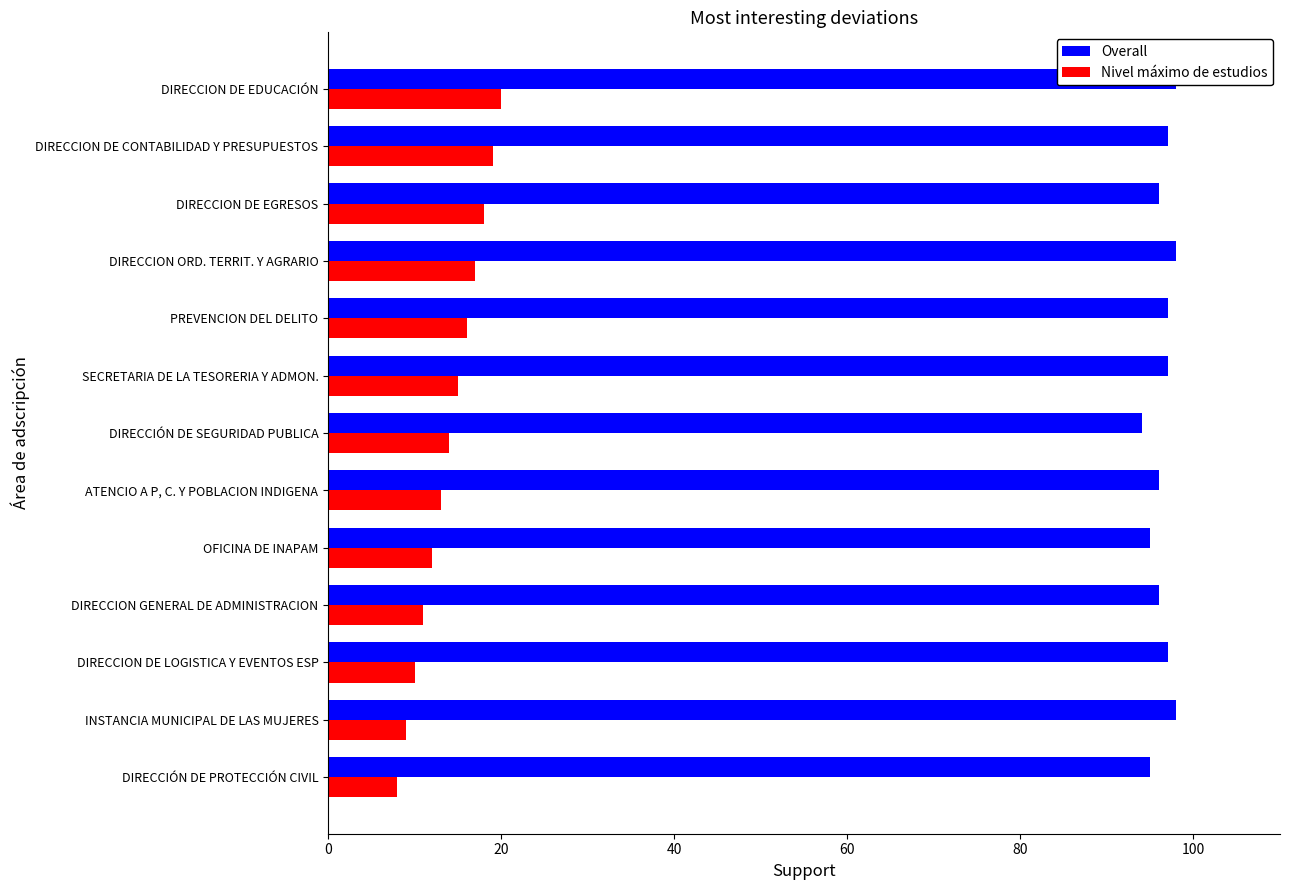

The value of Nivel máximo de estudios at DIRECCION ORD. TERRIT. Y AGRARIO is 17. True or false?

True